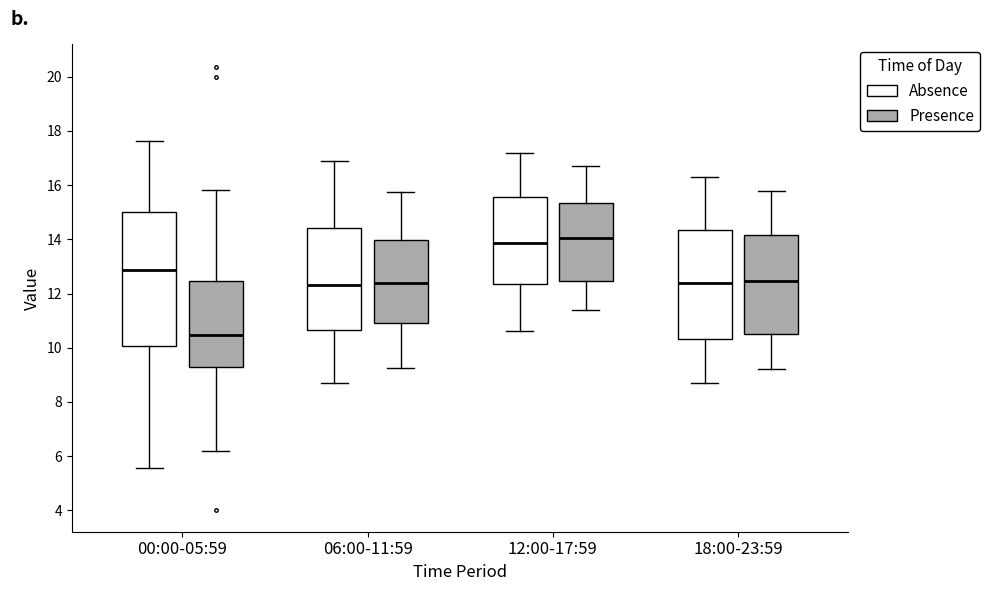

Comparing the boxes themselves (not the whiskers), which one is the tallest?

00:00-05:59 (Absence)